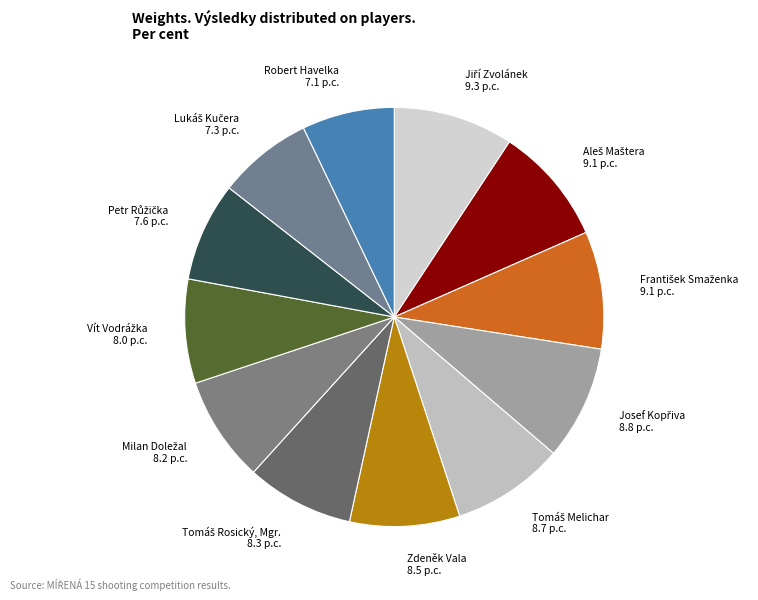

Is it true that Robert Havelka is 7% of the pie?

True